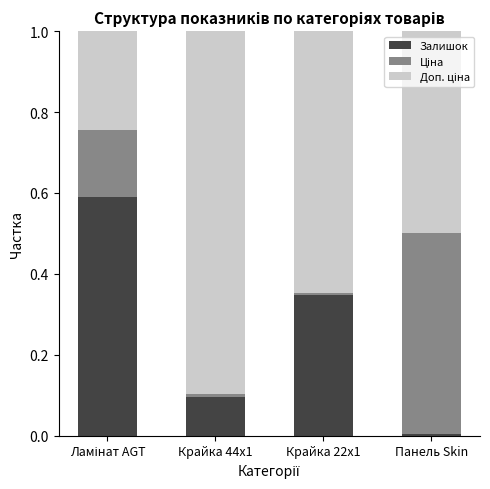

What is the difference between the maximum and second lowest values in the Залишок series?

0.5